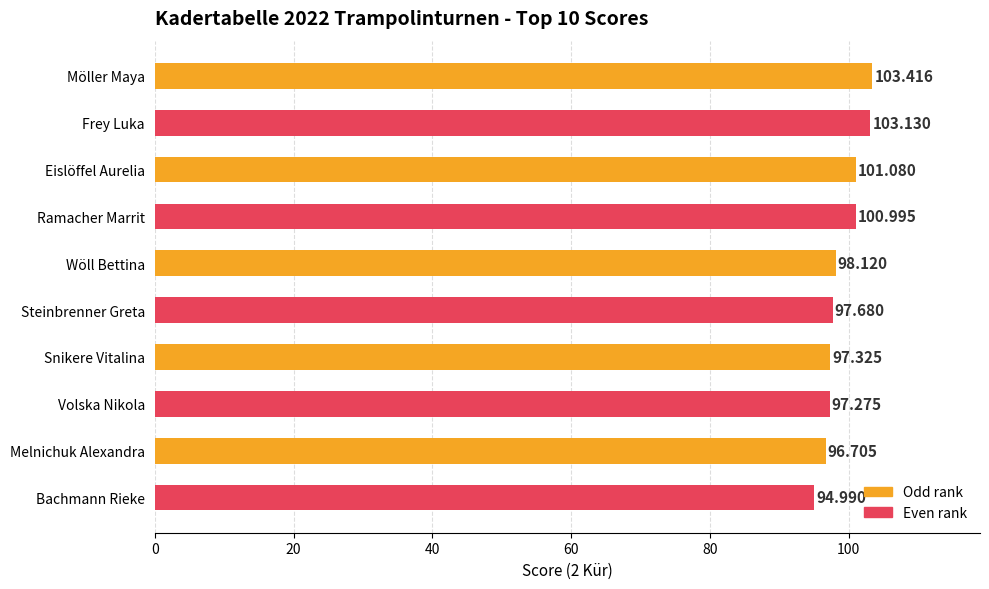

Are the bars grouped side by side (vs. stacked)?

No